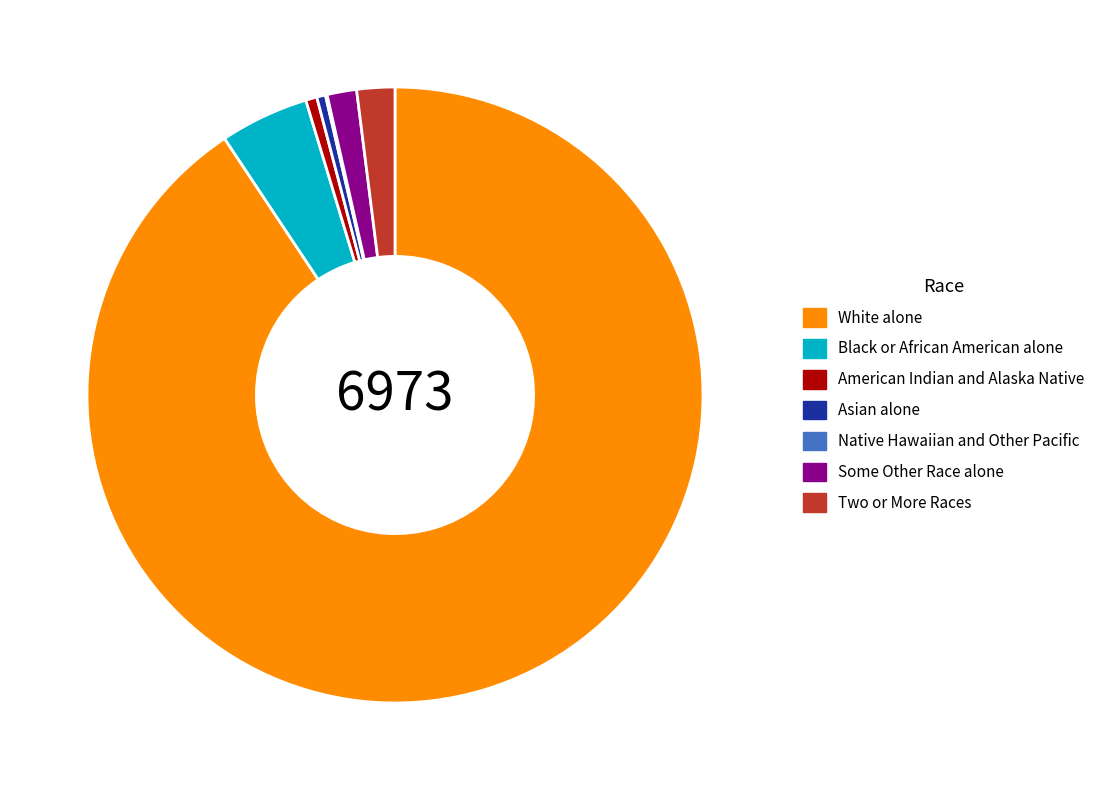

What is the ratio of the value at Asian alone to the value at Some Other Race alone?

0.3